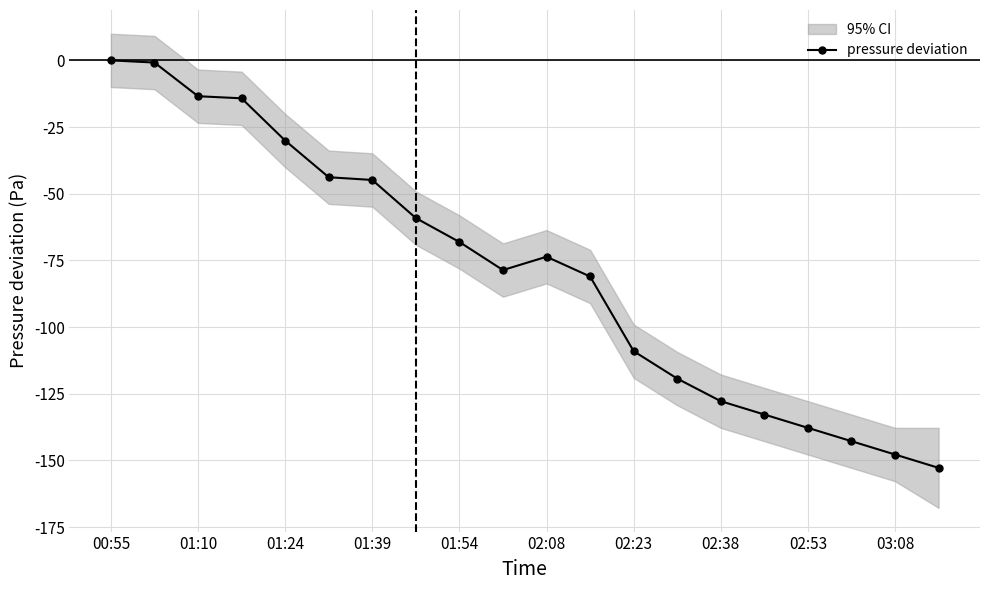

The pressure deviation series shows -77.5 at 01:39. True or false?

False